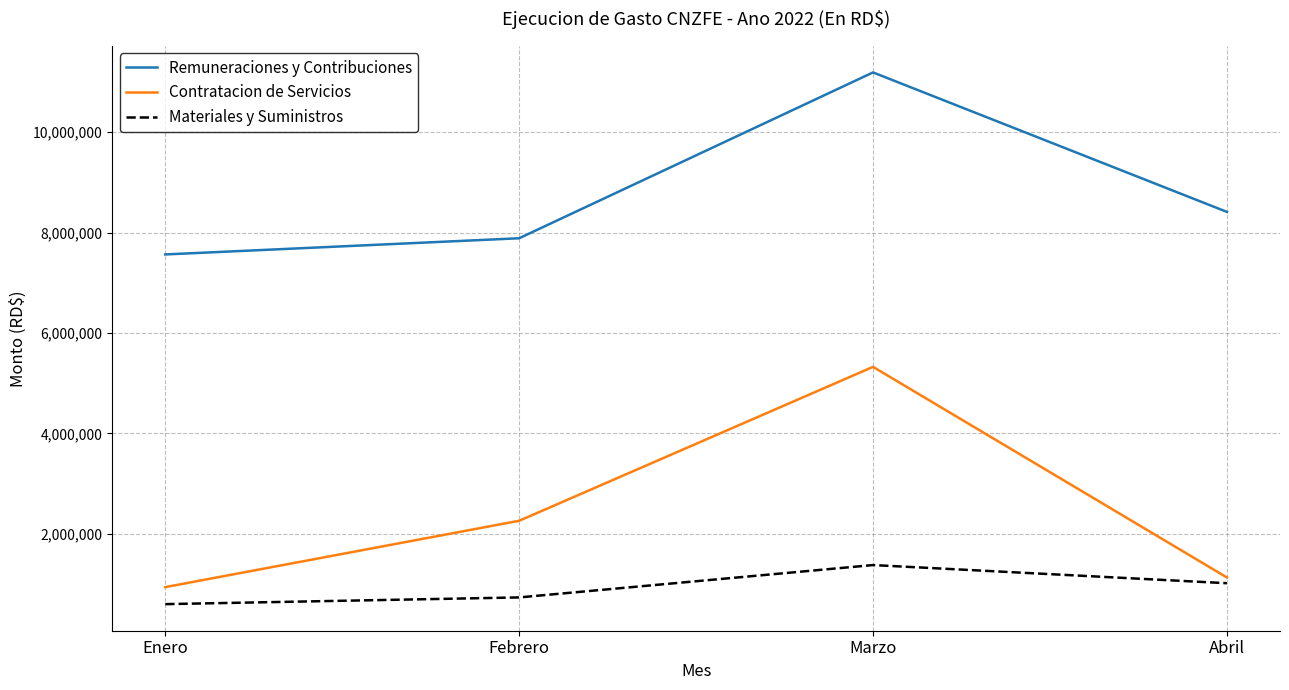

Is the value of Contratacion de Servicios at Abril greater than the value of Materiales y Suministros at Febrero?

Yes